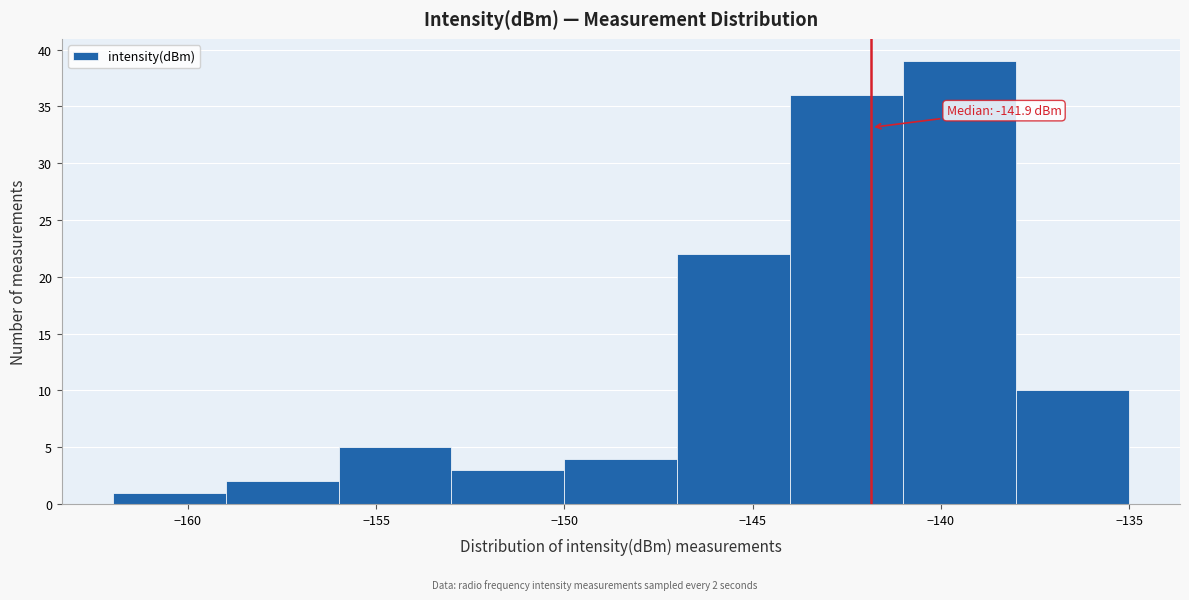

Over which range of the x-axis is the bar tallest?

-141 to -138